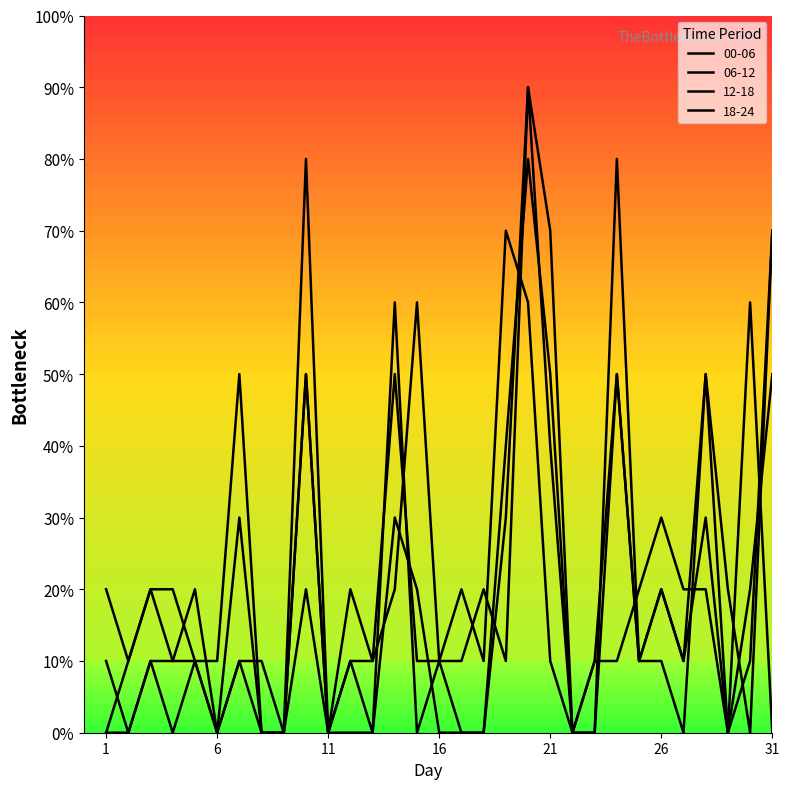

How many interior local peaks does the 18-24 series have?

8